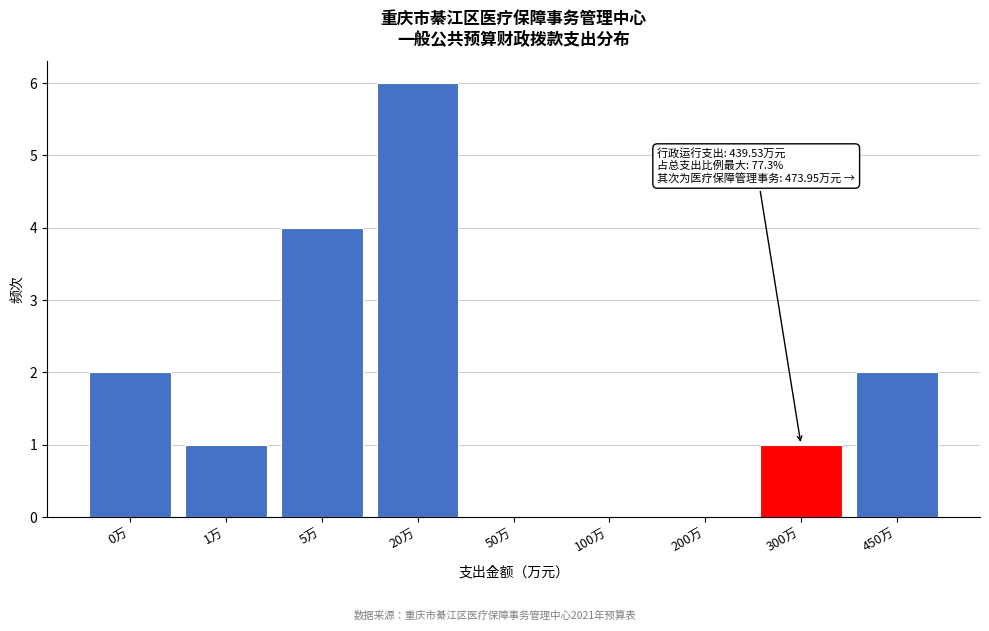

Reading left to right, extract all data points from this chart.

0万=2	1万=1	5万=4	20万=6	50万=0	100万=0	200万=0	300万=1	450万=2